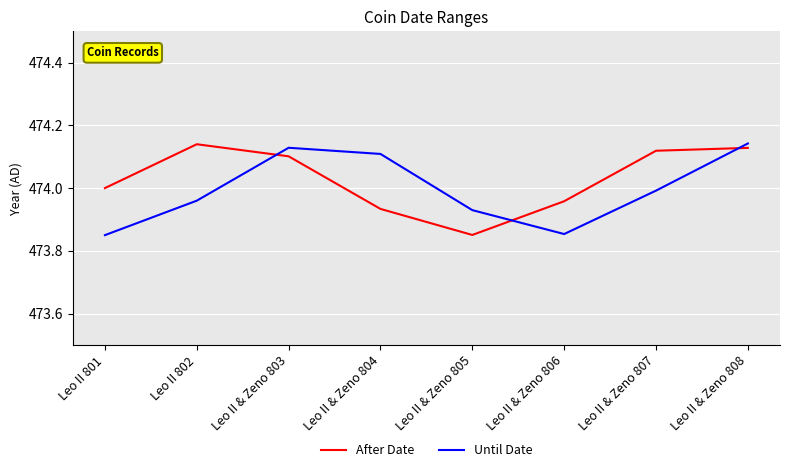

True or false: Until Date has a value of 474.0 at Leo II & Zeno 807.

True